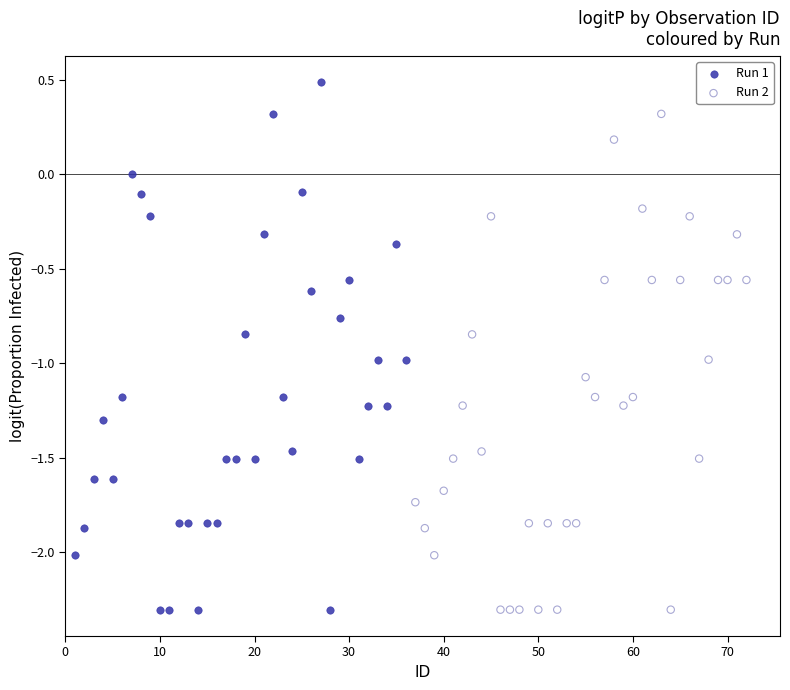

Which series reaches the maximum Y coordinate?

Run 1